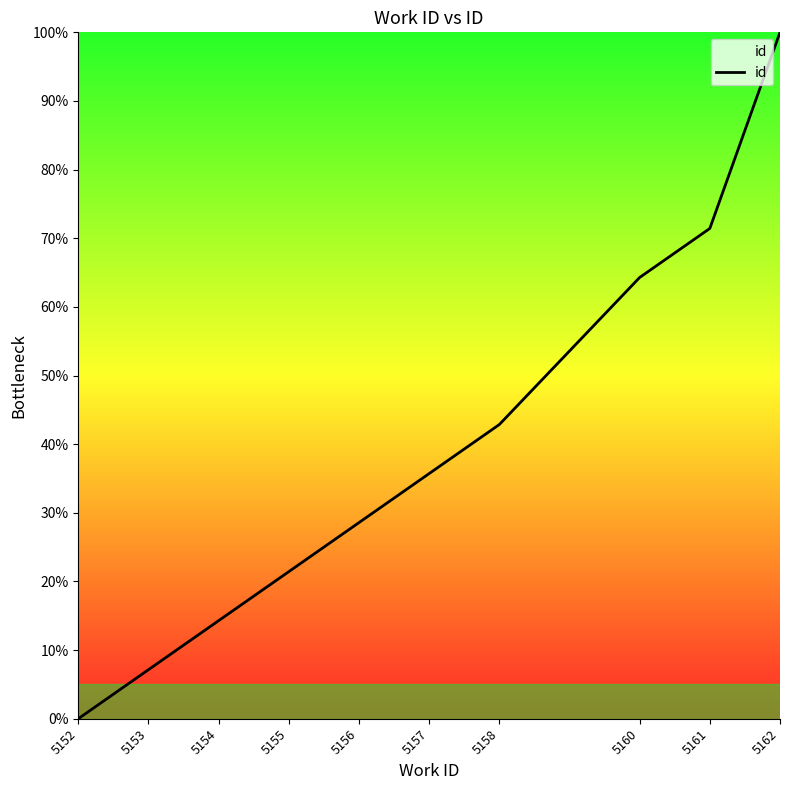

Where does the data first go above 35?

5157